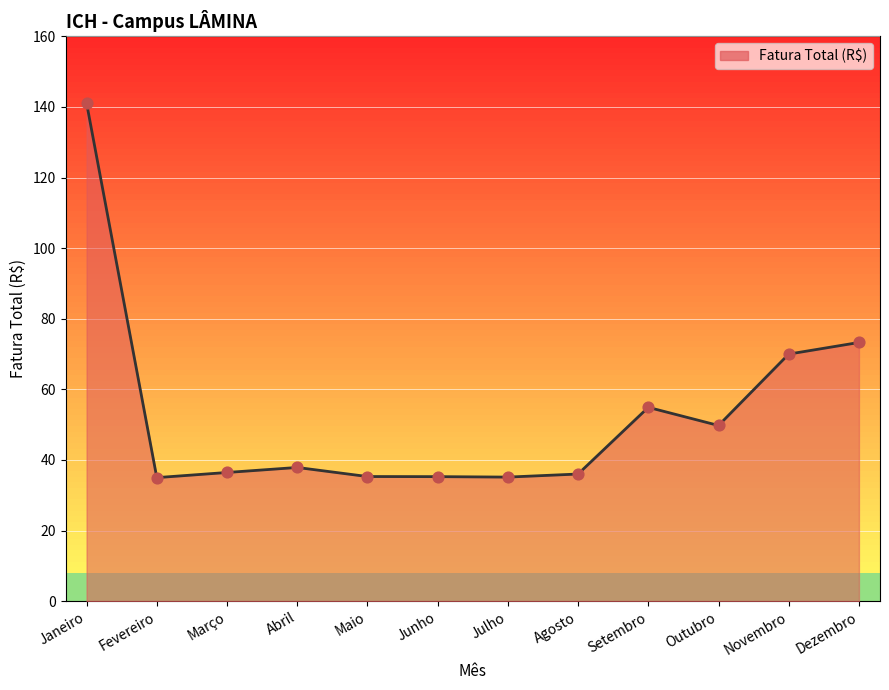

What is the change in value from Abril to Setembro?

+17.0